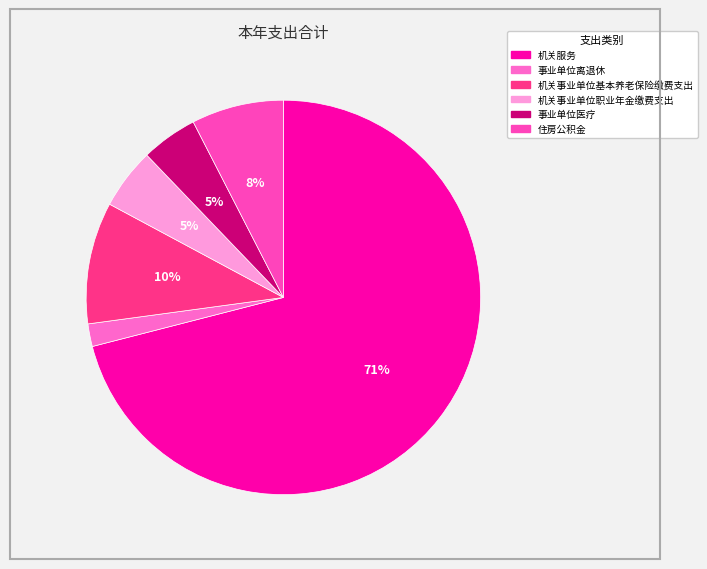

The 事业单位医疗 slice represents 19% of the pie. True or false?

False